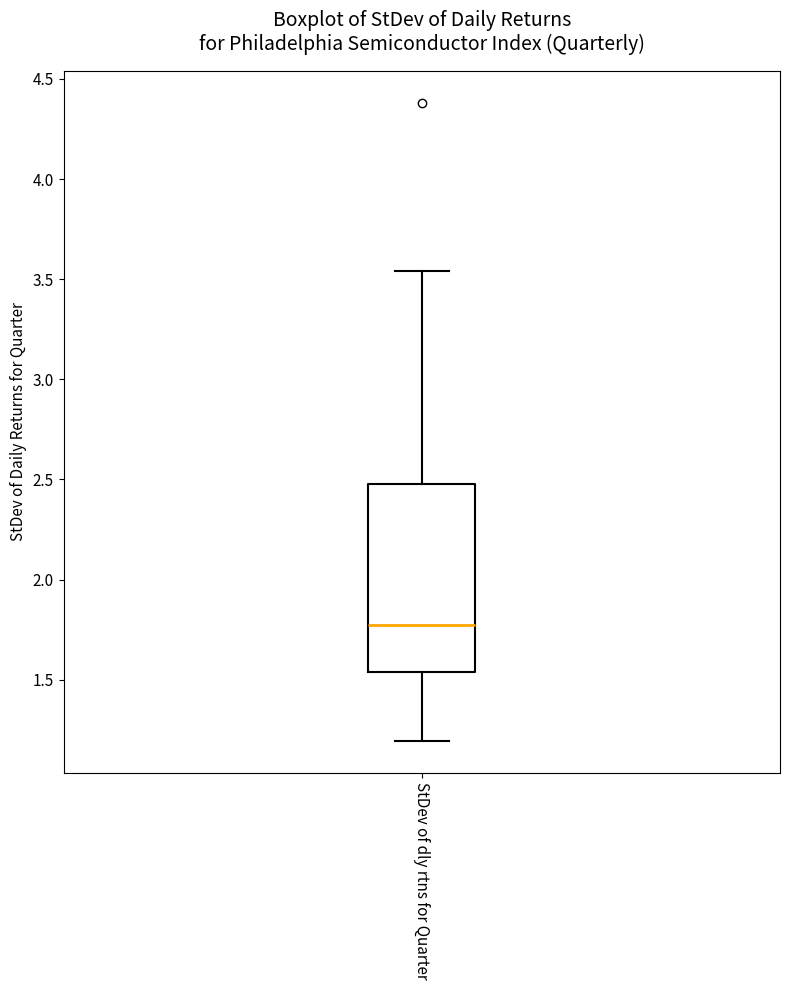

Transcribe this box plot: give where the median line is, the range the box spans, and where the two whiskers end, as read against the y-axis. The values are not printed on the chart, so give them approximately, as read against the axis.

median 1.75, box 1.55 to 2.50, whiskers 1.20 to 3.55